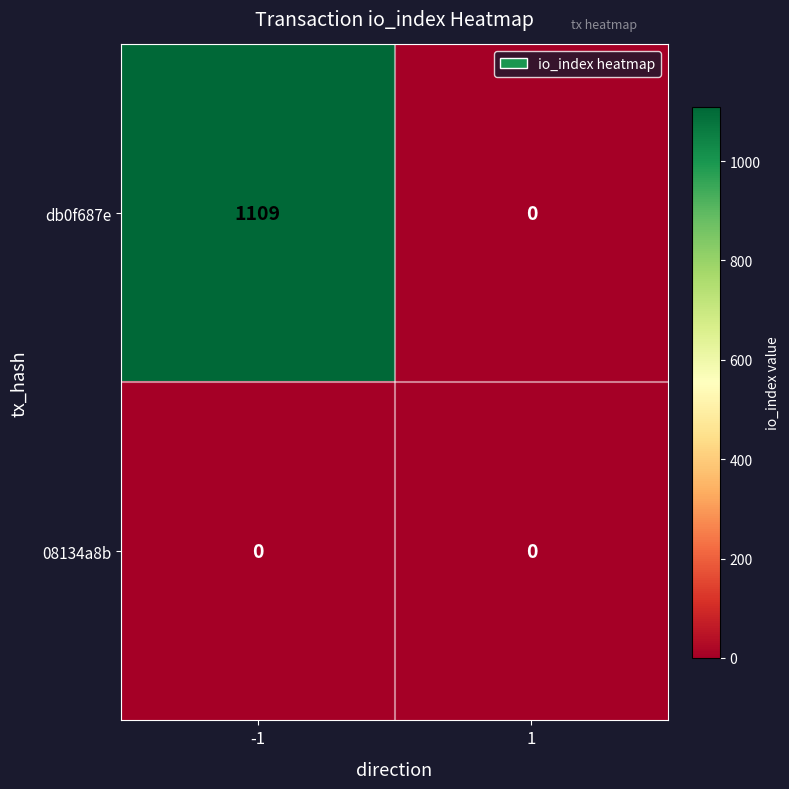

At which category is the sum across all series the highest?

-1